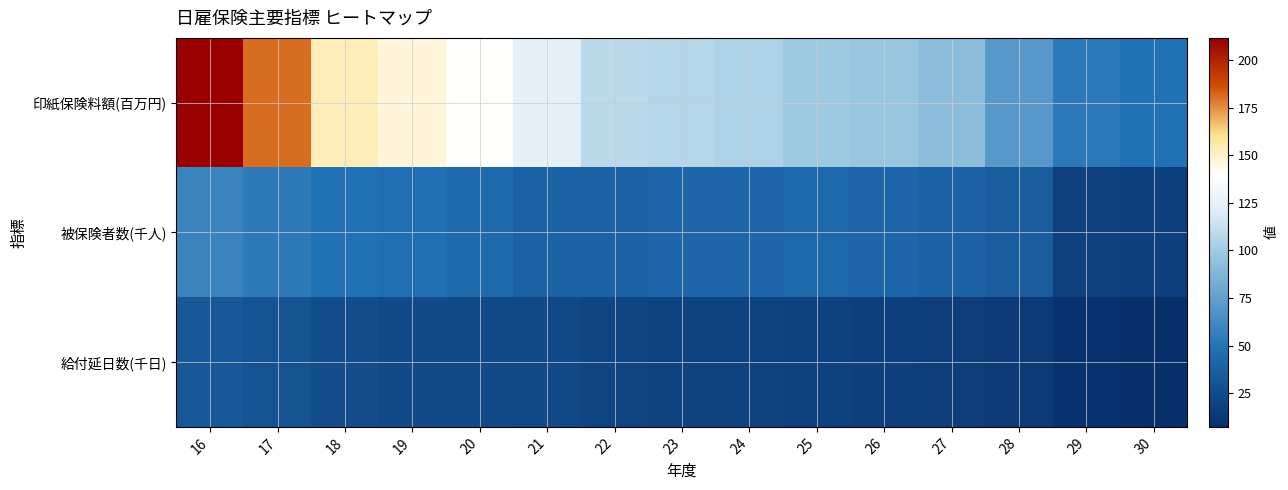

Reading left to right, extract all data points from this chart.

印紙保険料額(百万円): 16=211.8	17=180.7	18=153.3	19=146.4	20=140.2	21=124.3	22=108.8	23=106.7	24=104.0	25=99.8	26=97.1	27=92.2	28=70.8	29=53.4	30=48.8
被保険者数(千人): 16=59.2	17=53.8	18=48.6	19=47.2	20=44.6	21=39.5	22=39.9	23=41.8	24=42.4	25=42.4	26=42.0	27=39.9	28=36.5	29=18.3	30=17.0
給付延日数(千日): 16=33.0	17=29.8	18=26.2	19=24.6	20=24.6	21=24.0	22=21.6	23=20.0	24=19.3	25=18.7	26=17.1	27=16.4	28=14.4	29=9.5	30=7.3